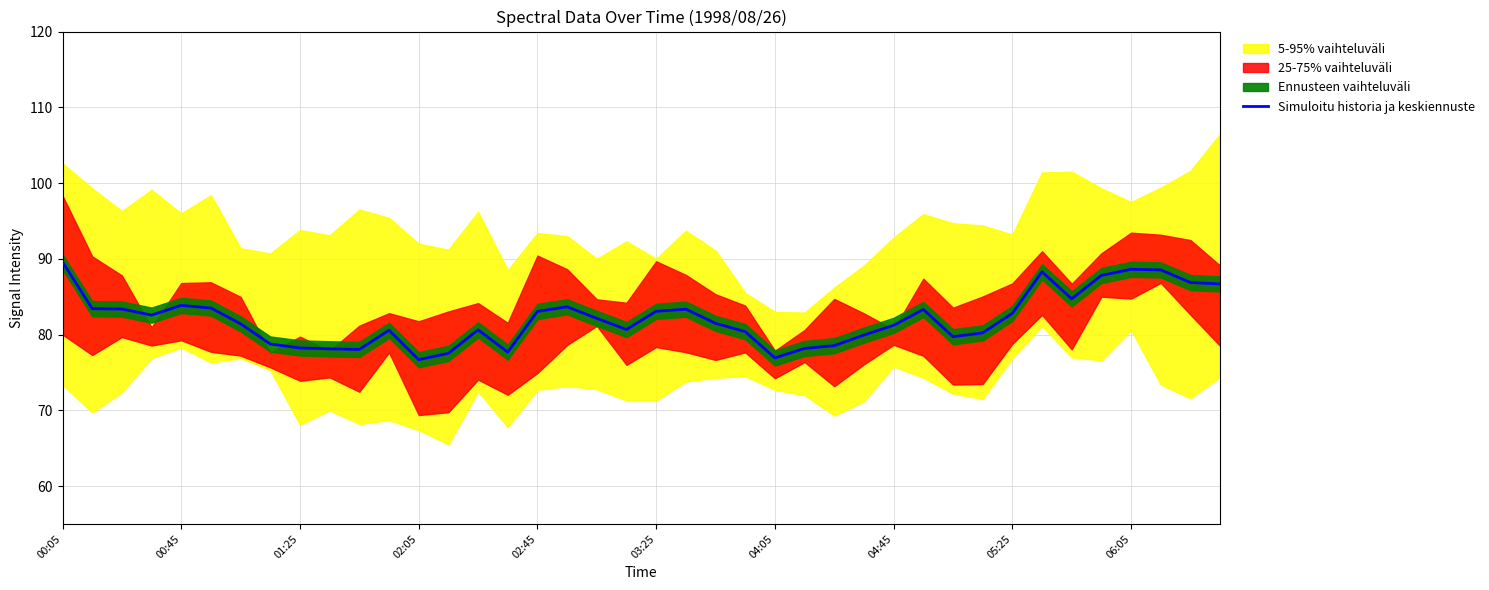

How many interior local peaks (higher than both neighbors) does the data have?

8